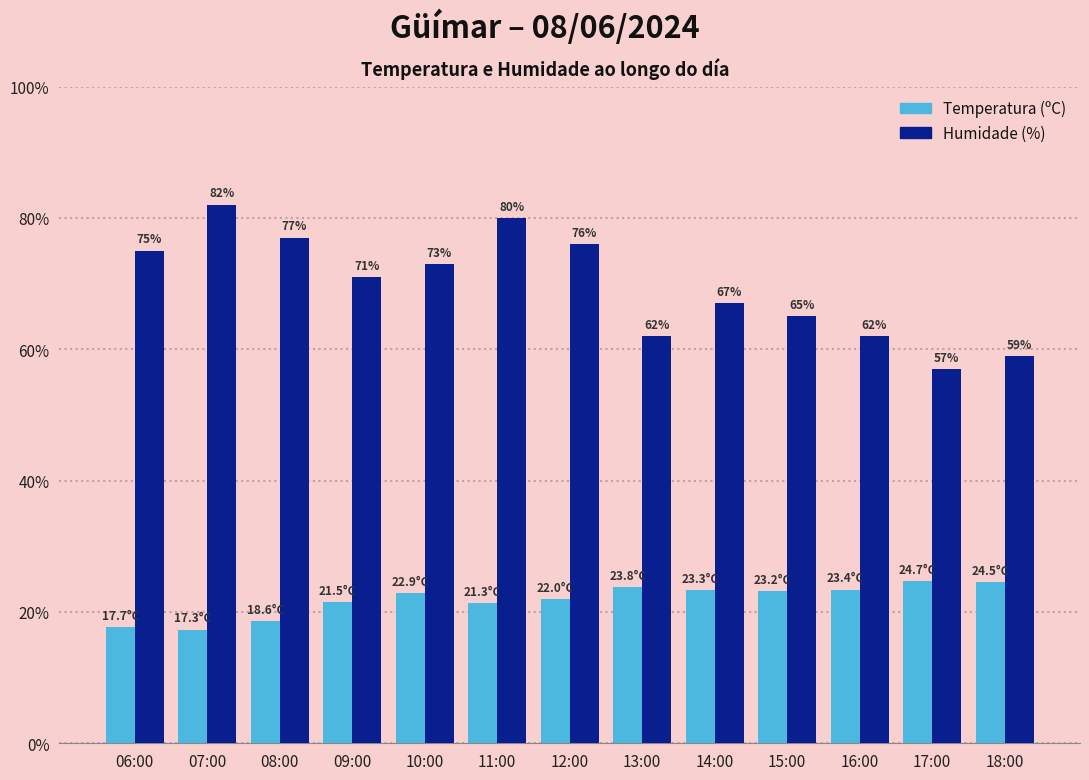

Which category has the highest value in the Temperatura (ºC) series?

17:00